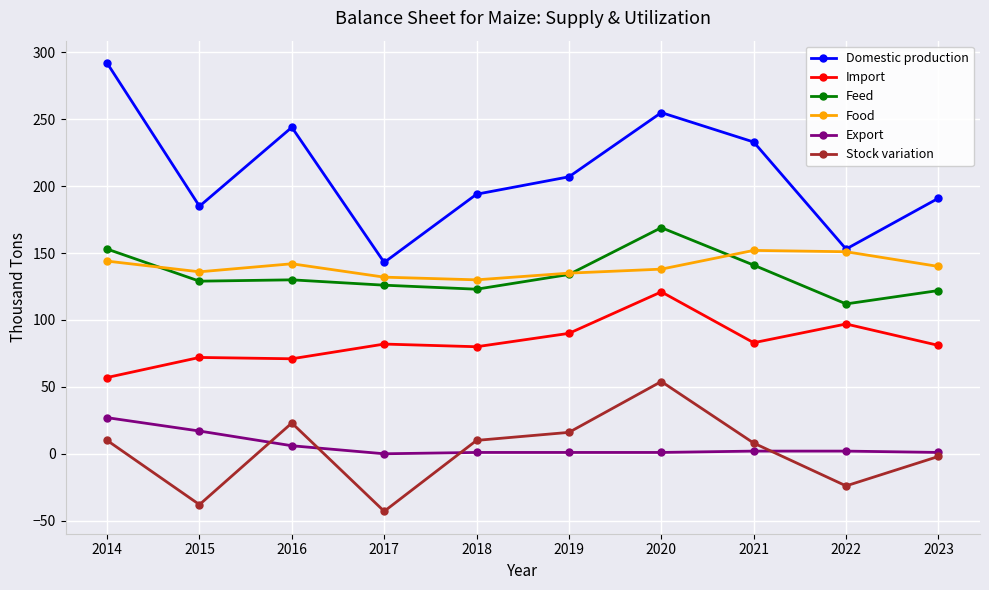

What is the average value of the Import series?

83